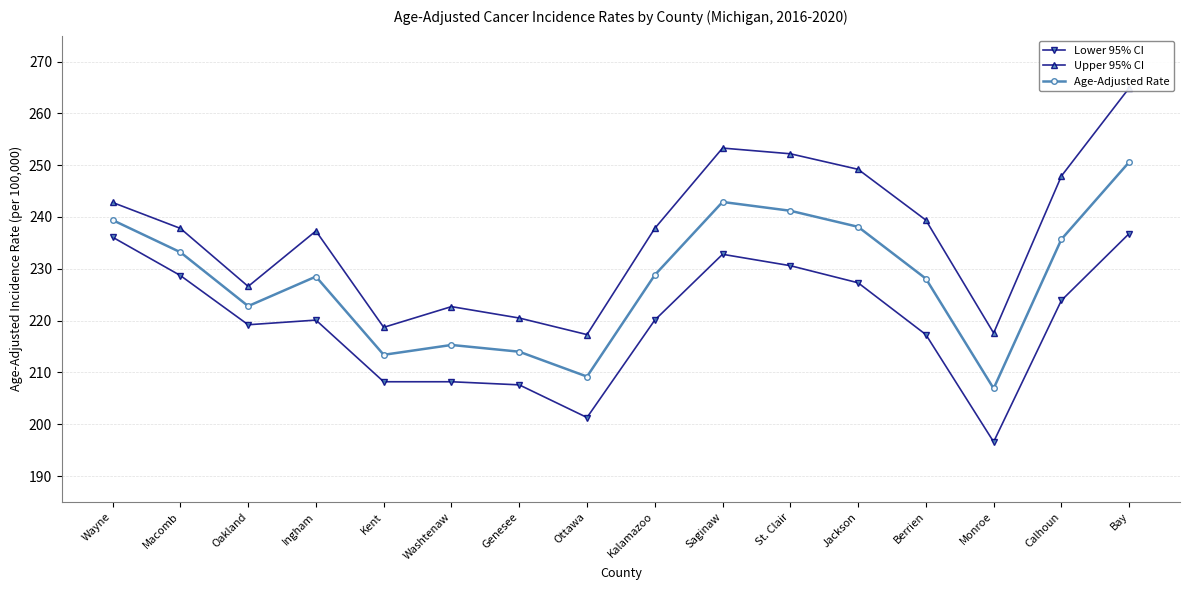

Does the chart have visible grid lines?

Yes